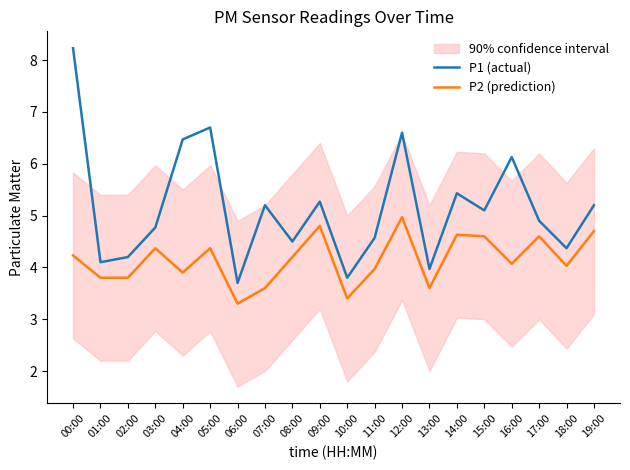

What is the label of the 6th point from the right?

14:00